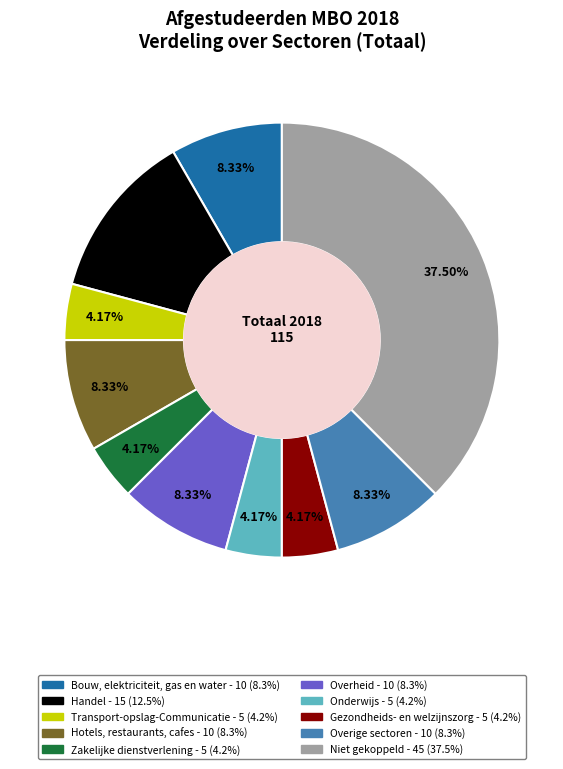

To the nearest percent, what is the combined percentage of Transport-opslag-Communicatie and Niet gekoppeld?

42%